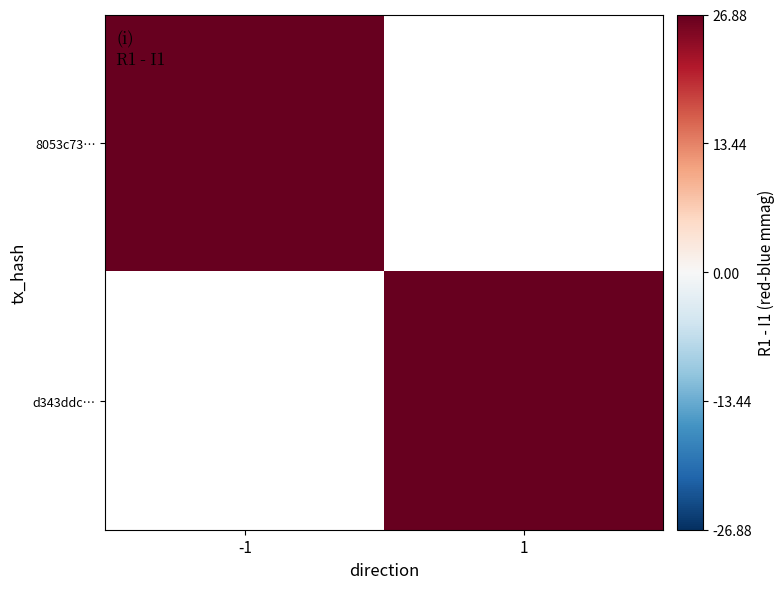

What is the minimum value shown in the chart?

31.0